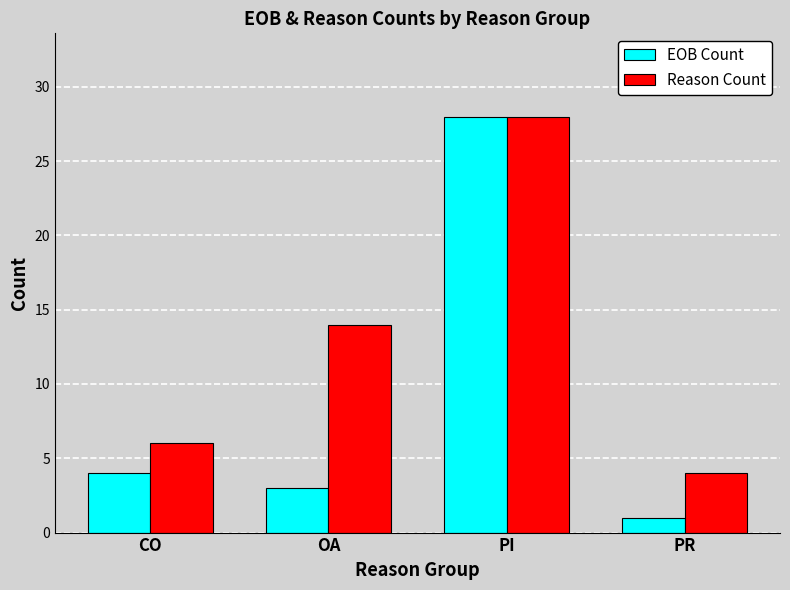

What is the value of the Reason Count bar at the 1st from the left?

6